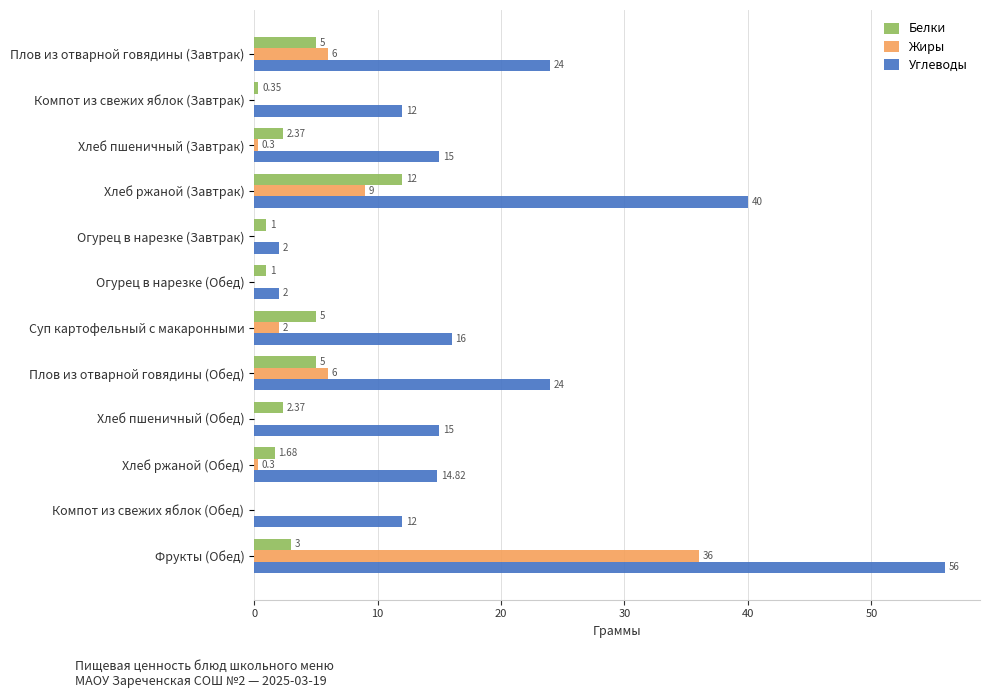

At which category does the chart reach its peak across all series?

Фрукты (Обед)